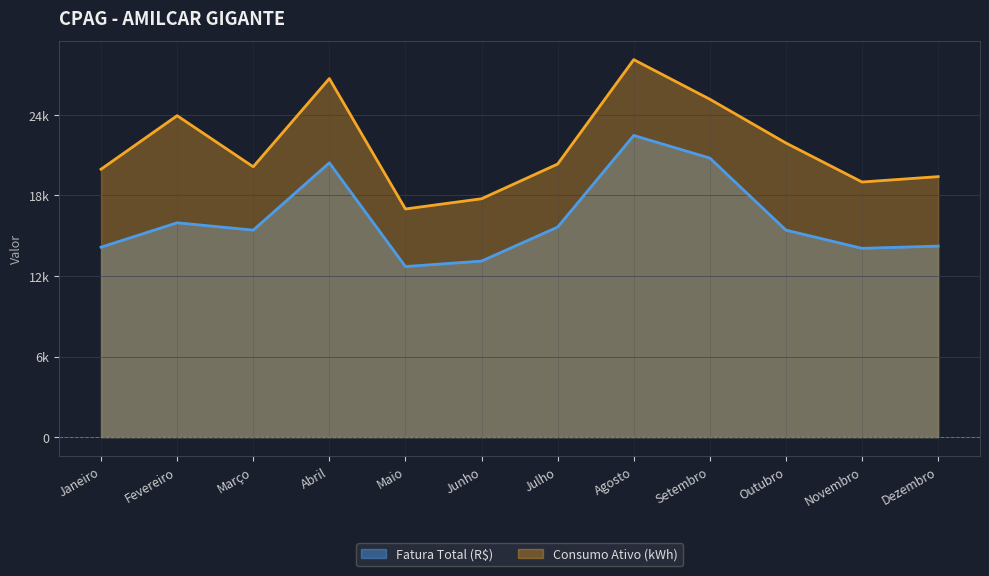

In Fatura Total (R$), how many points are higher than both neighbors (excluding endpoints)?

3